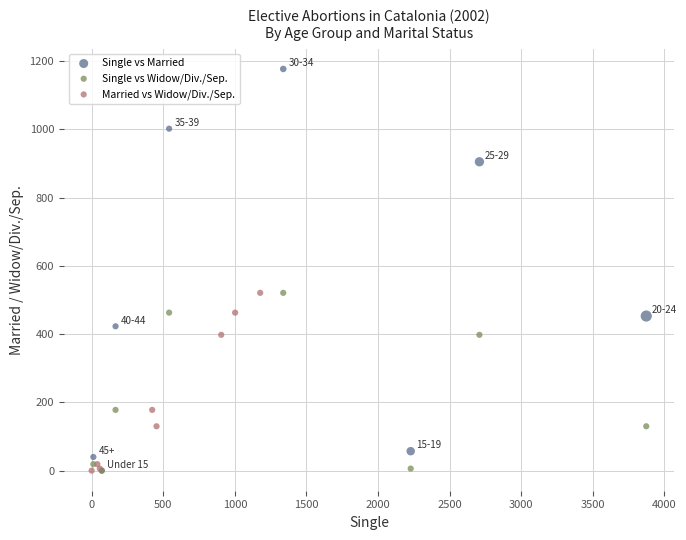

Which series has the widest spread of Y values?

Single vs Married